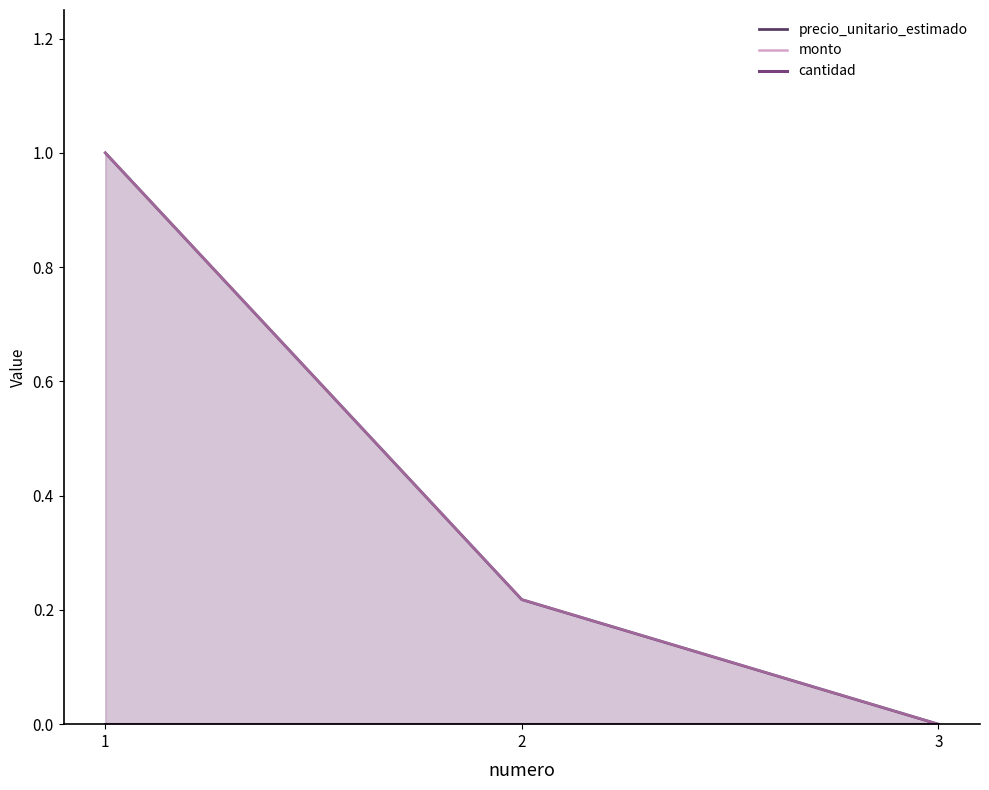

Which series has the largest total across all categories?

monto